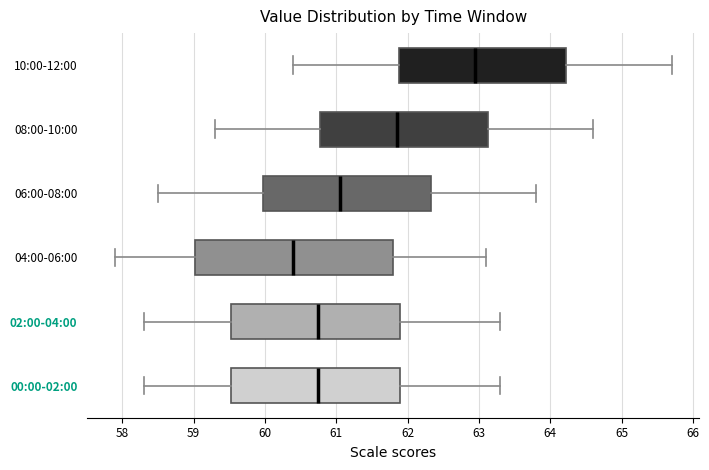

Where does the left whisker of the box for 08:00-10:00 end on the x-axis? The values are not printed on the chart, so give them approximately, as read against the axis.

59.3